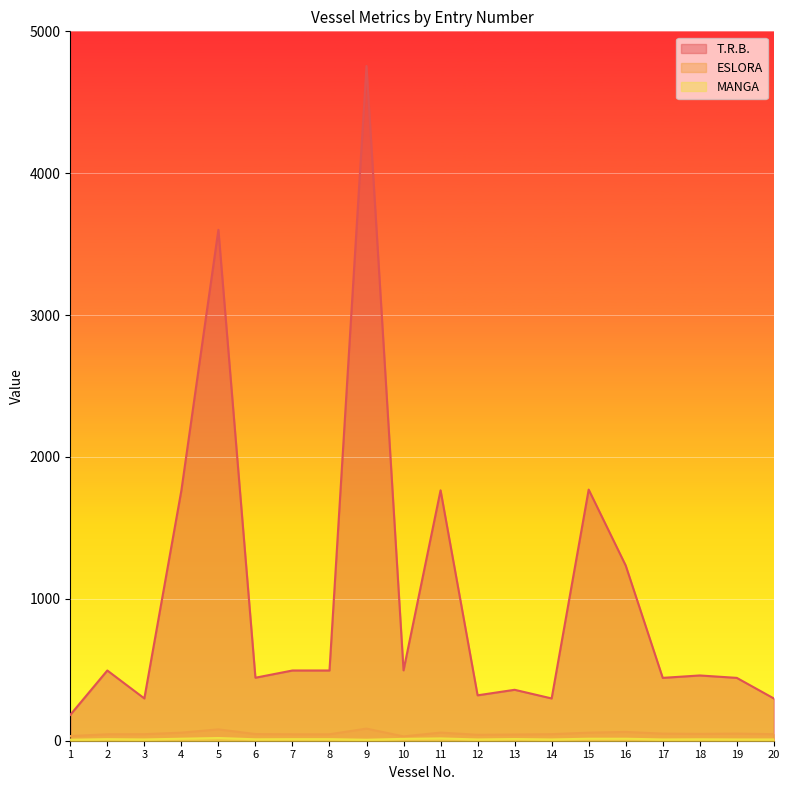

True or false: MANGA has more than 1 interior local peaks.

True